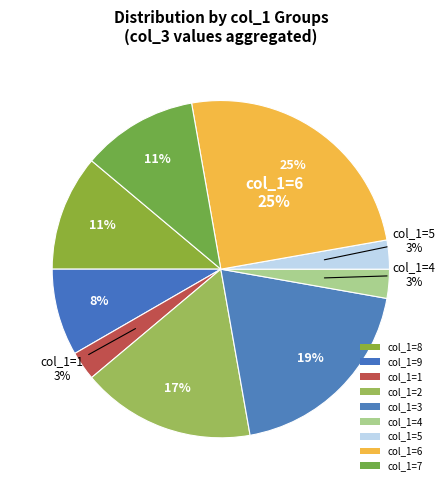

Is there a majority slice in this chart?

No